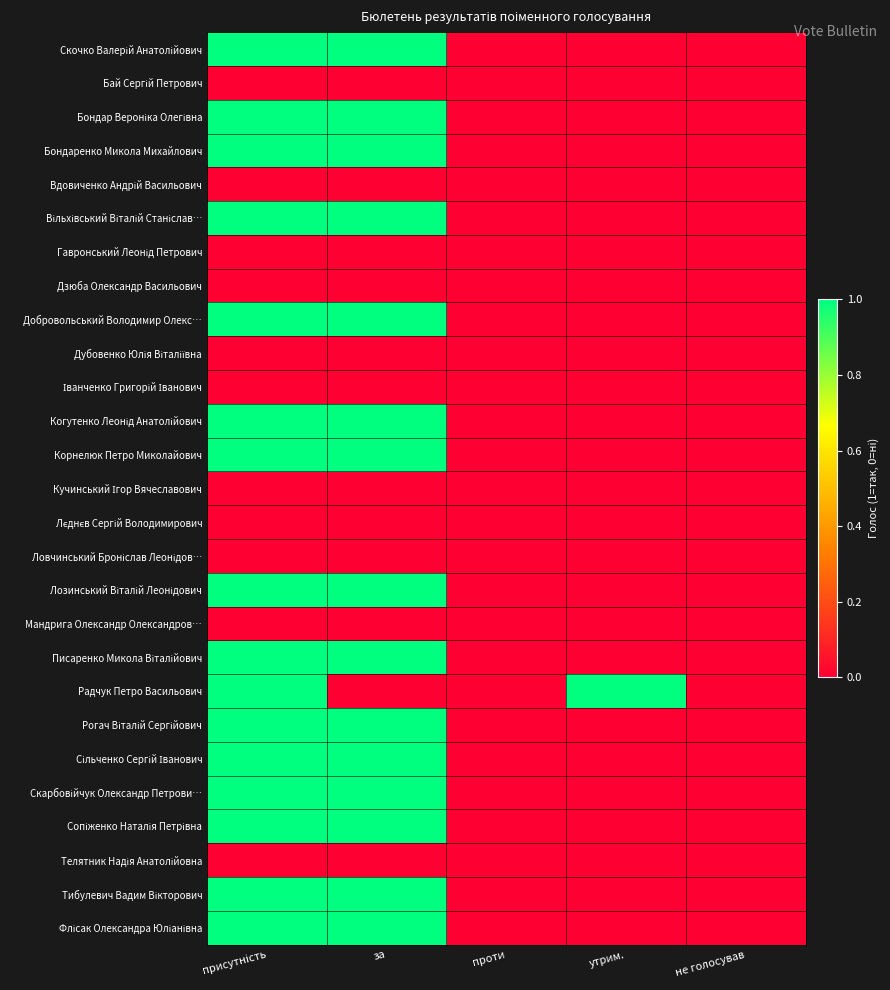

At how many categories does at least one series exceed 0?

3